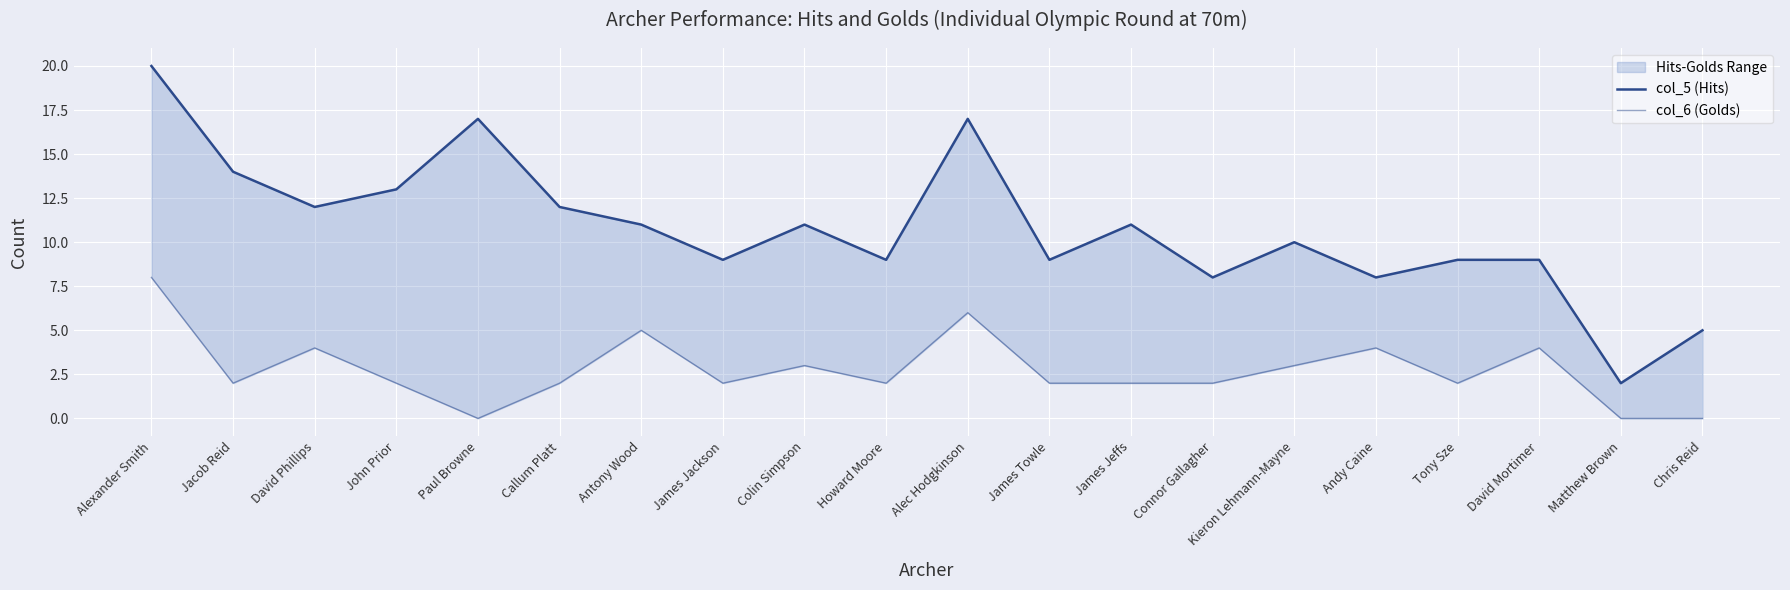

True or false: col_5 (Hits) and col_6 (Golds) cross at least once.

False